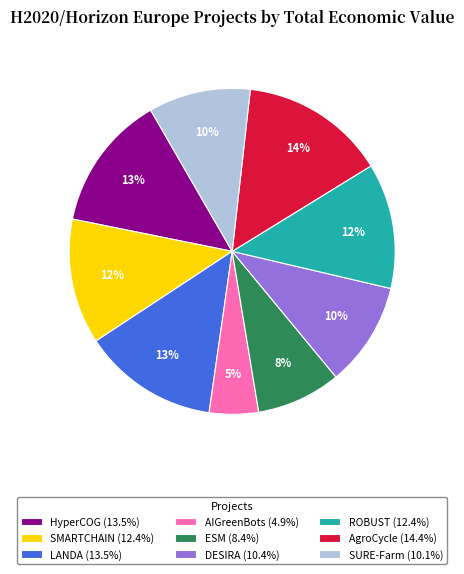

To the nearest percent, what portion does DESIRA represent?

10%